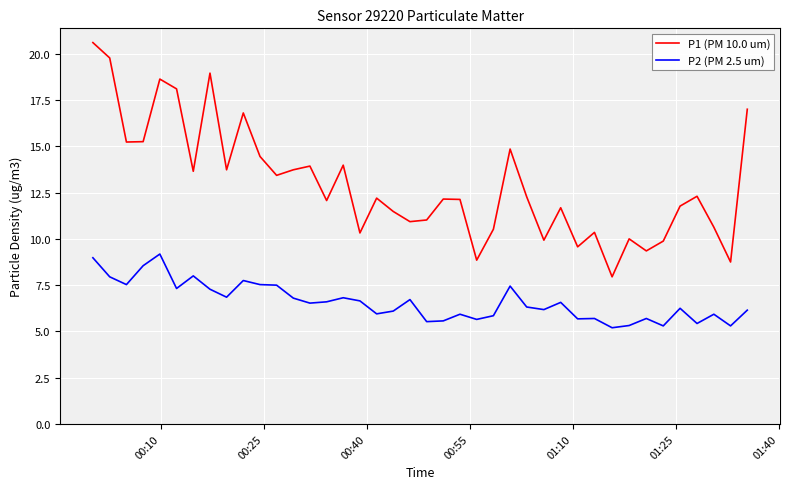

True or false: P2 (PM 2.5 um) and P1 (PM 10.0 um) cross at least once.

False